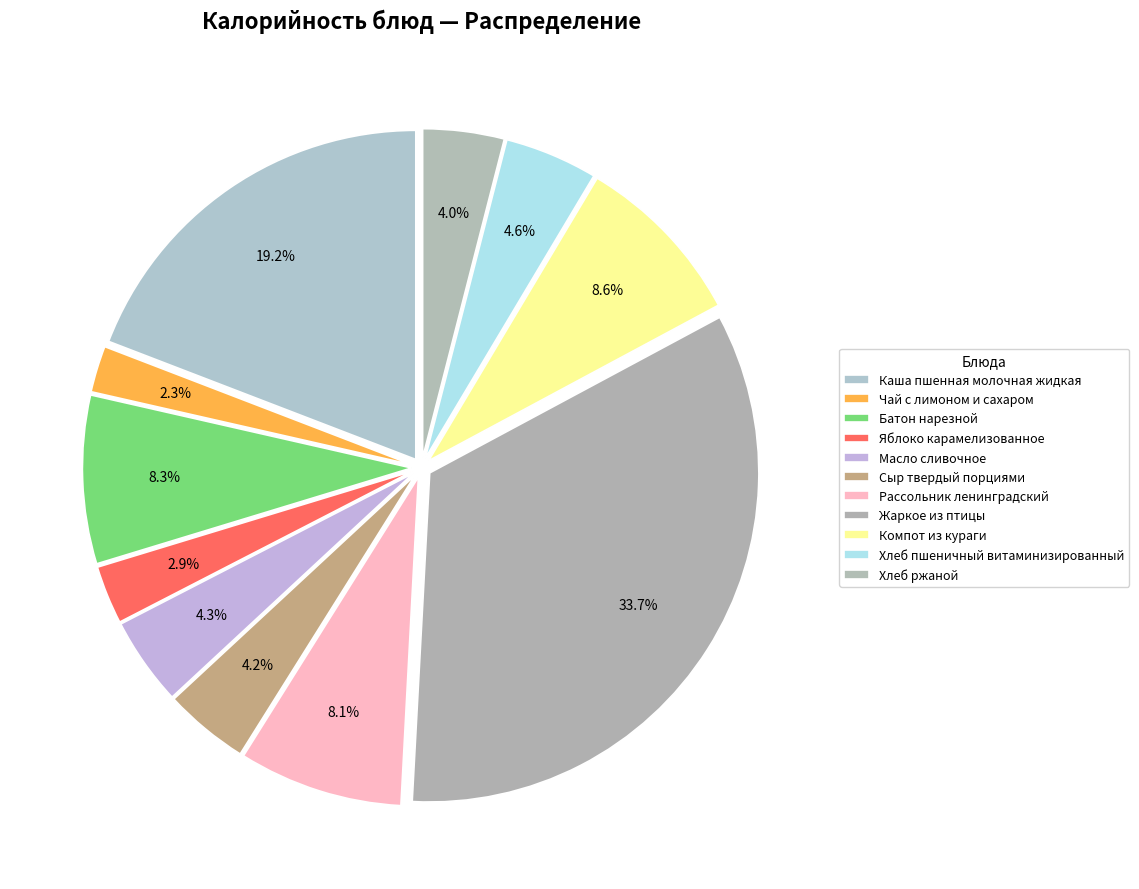

To the nearest percent, what is the difference between the largest and smallest slice percentages?

31%